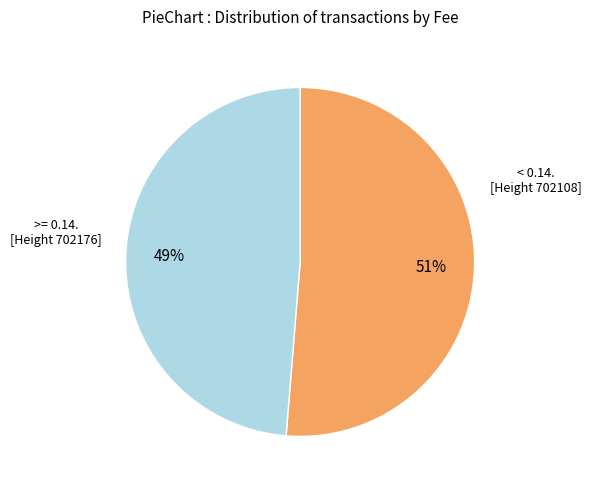

How many segments does this pie chart have?

2